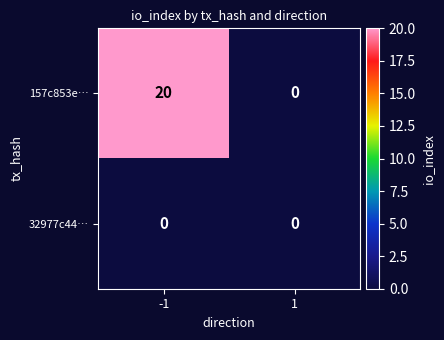

List the series in order of their overall mean, highest first.

157c853e…, 32977c44…